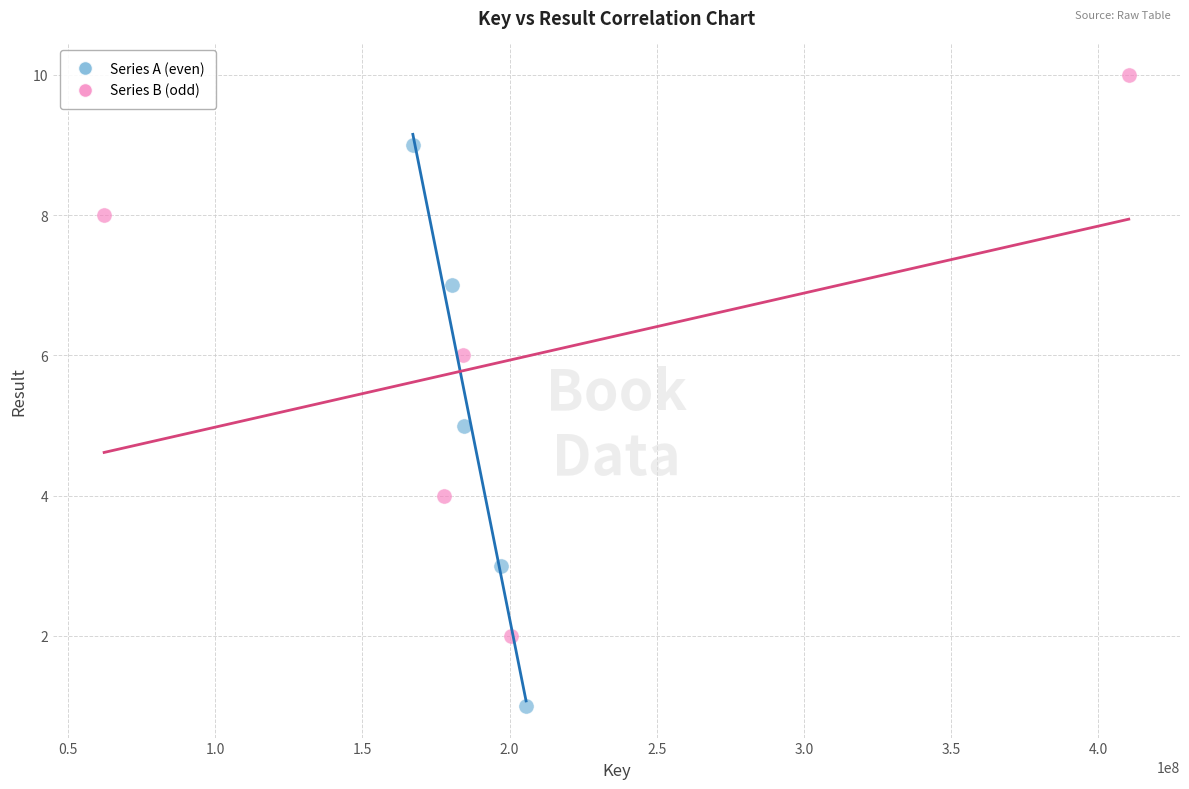

Which series reaches the minimum Y coordinate?

Series A (even)